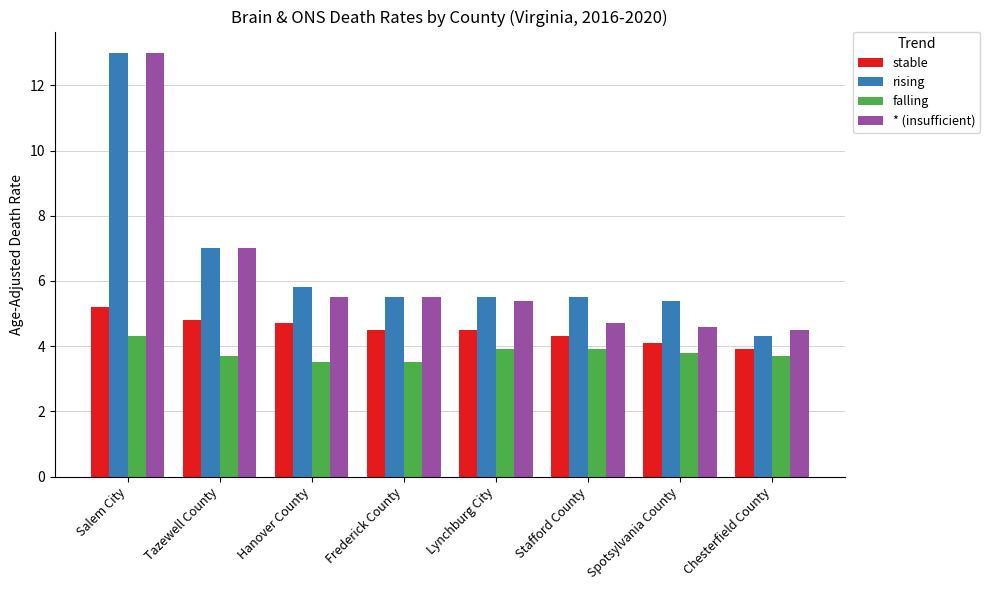

Reading left to right, transcribe all the data shown in this chart.

stable: 5.2	4.8	4.7	4.5	4.5	4.3	4.1	3.9
rising: 13.0	7.0	5.8	5.5	5.5	5.5	5.4	4.3
falling: 4.3	3.7	3.5	3.5	3.9	3.9	3.8	3.7
* (insufficient): 13.0	7.0	5.5	5.5	5.4	4.7	4.6	4.5